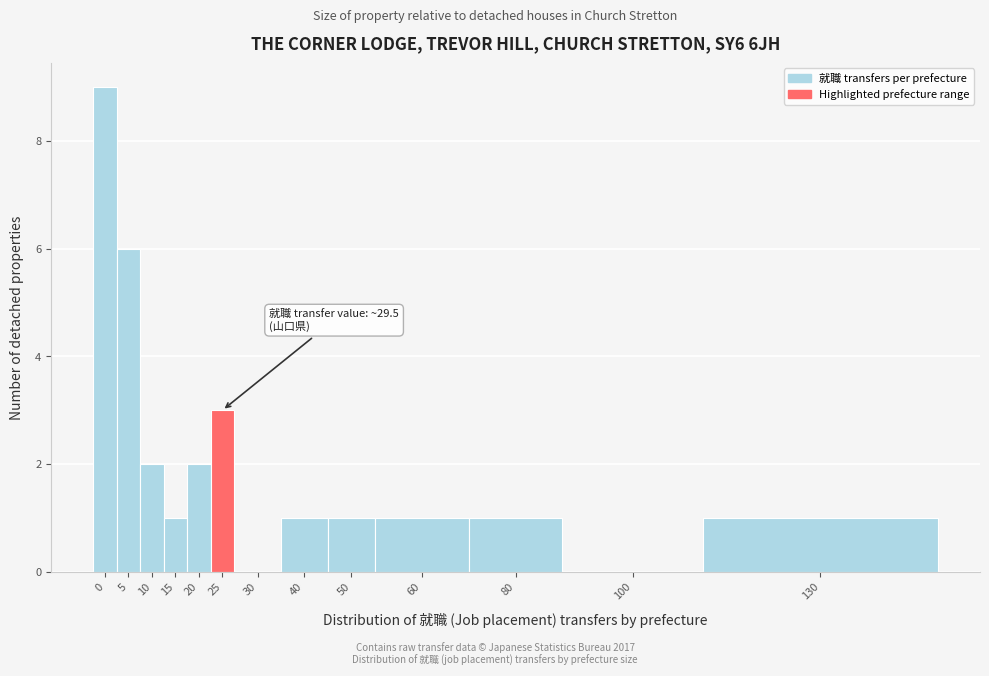

Reading right to left, what are all the values shown in this chart?

130=1	100=0	80=1	60=1	50=1	40=1	30=0	25=3	20=2	15=1	10=2	5=6	0=9